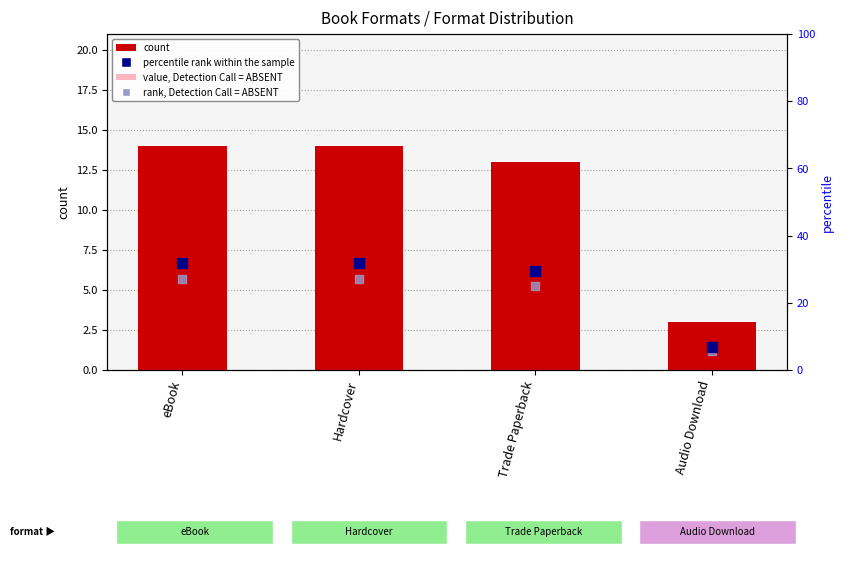

Which series has the largest total across all categories?

percentile rank within the sample